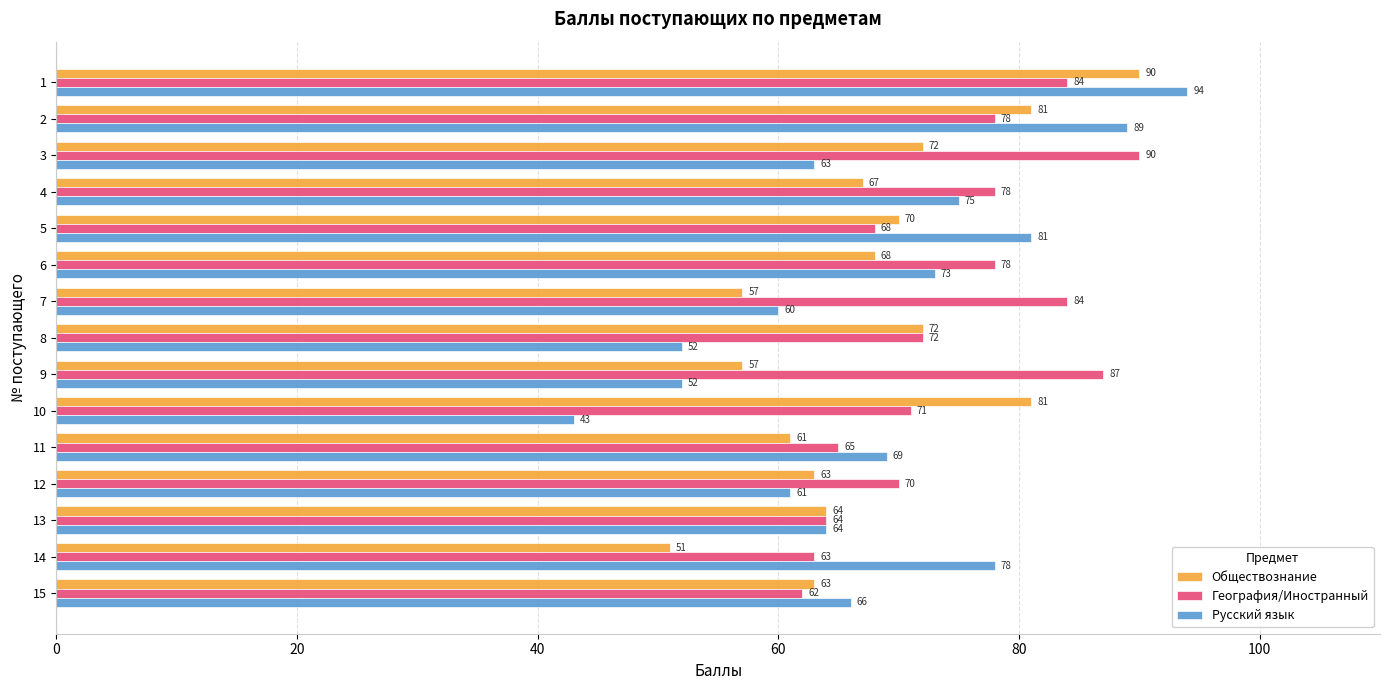

Which series has the largest total across all categories?

География/Иностранный